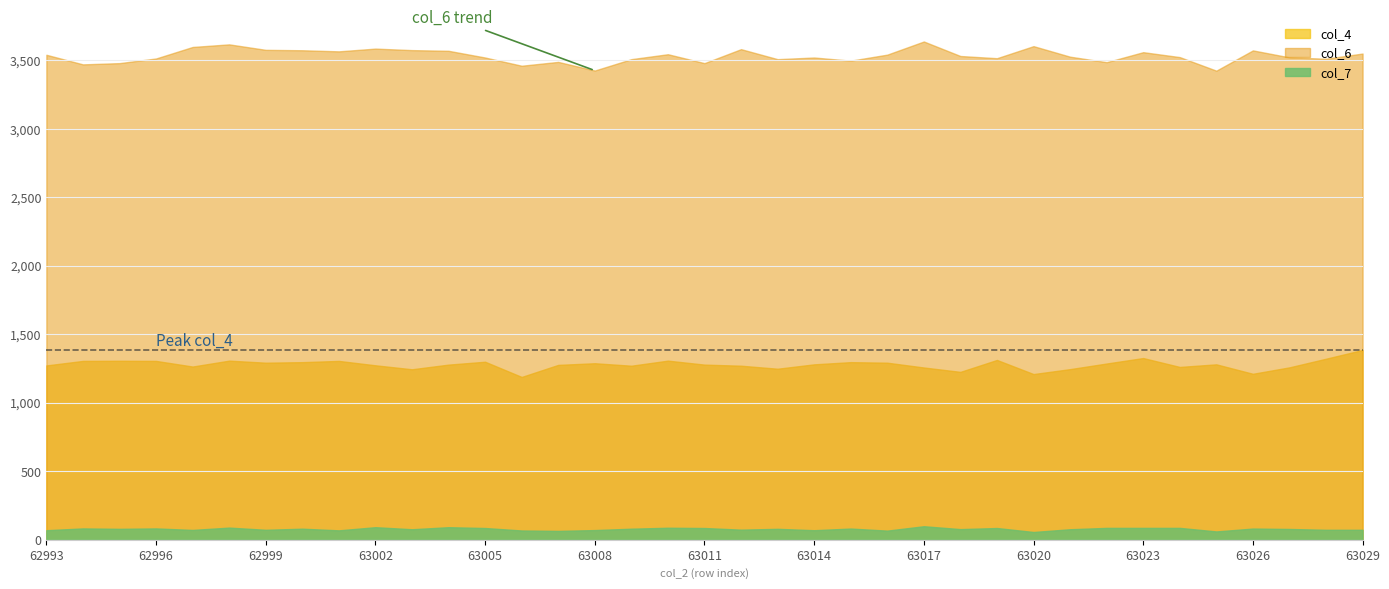

How many data points does each series have?

37